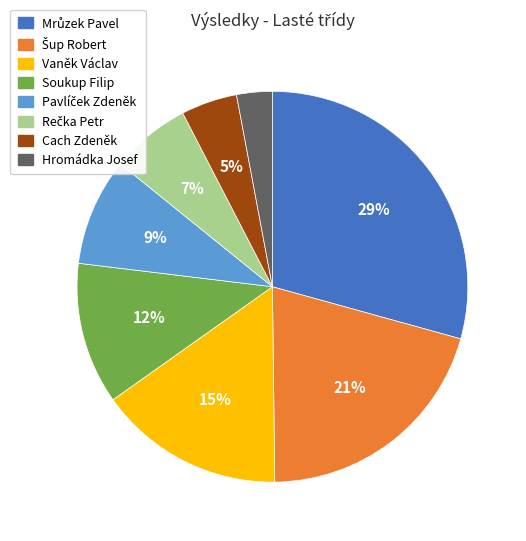

Is there any slice that represents more than half of the pie?

No